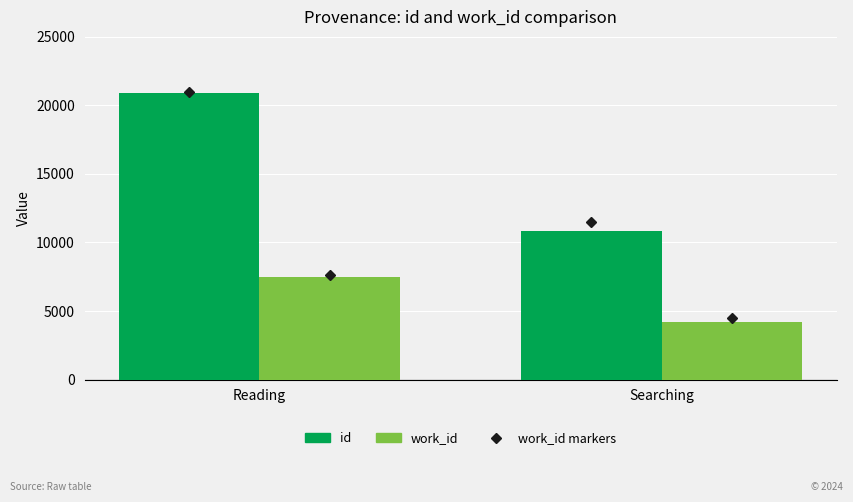

Reading right to left, list all the values displayed in this chart.

id: 10834	20884
work_id: 4175	7464